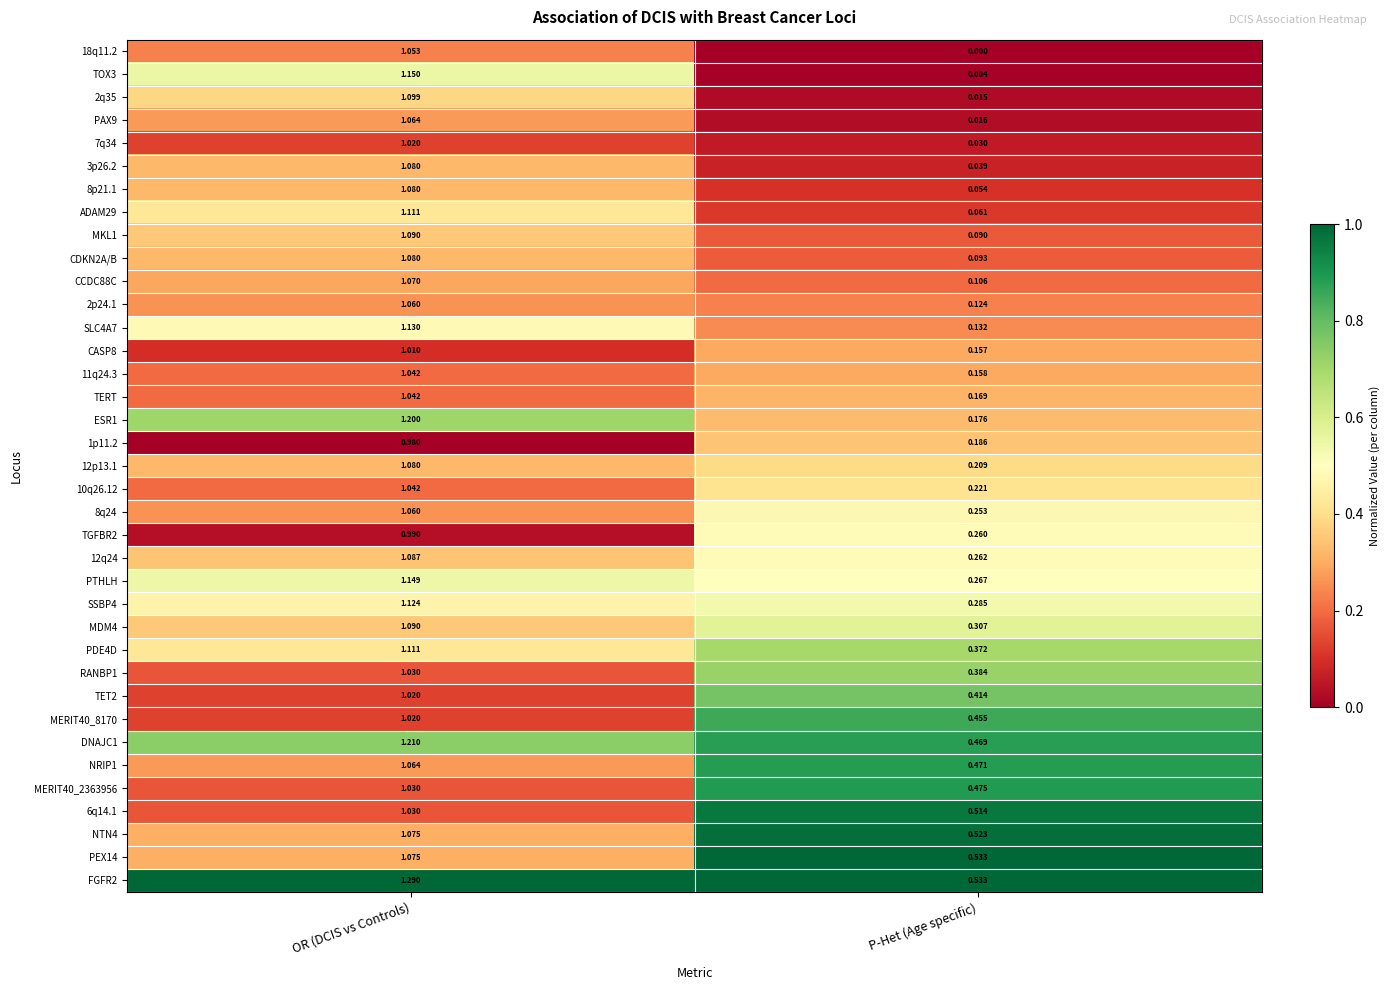

List the labels in order of SLC4A7 value, smallest first.

P-Het (Age specific), OR (DCIS vs Controls)